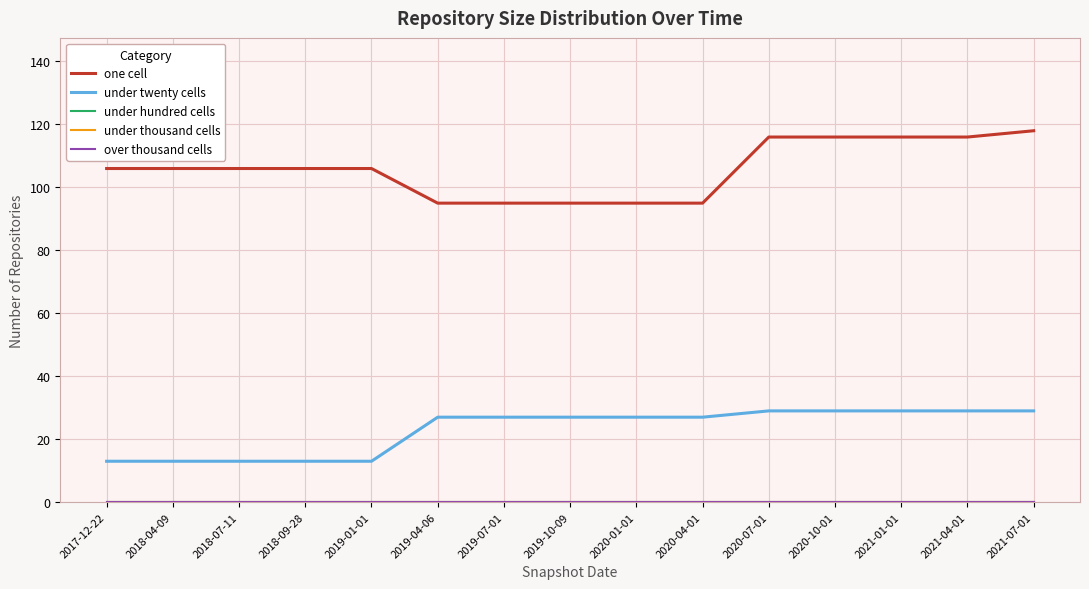

Reading left to right, transcribe all the data shown in this chart.

one cell: 106	106	106	106	106	95	95	95	95	95	116	116	116	116	118
under twenty cells: 13	13	13	13	13	27	27	27	27	27	29	29	29	29	29
under hundred cells: 0	0	0	0	0	0	0	0	0	0	0	0	0	0	0
under thousand cells: 0	0	0	0	0	0	0	0	0	0	0	0	0	0	0
over thousand cells: 0	0	0	0	0	0	0	0	0	0	0	0	0	0	0